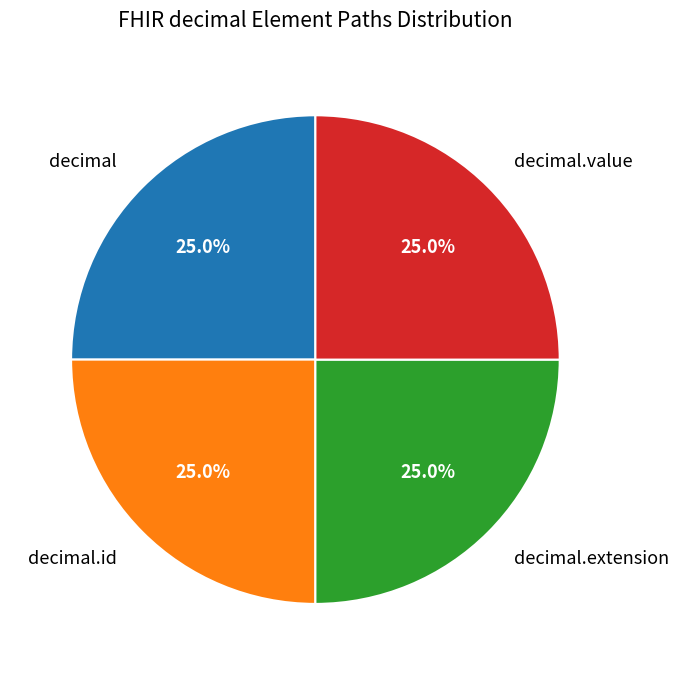

To the nearest percent, what is the difference between the largest and smallest slice percentages?

0%